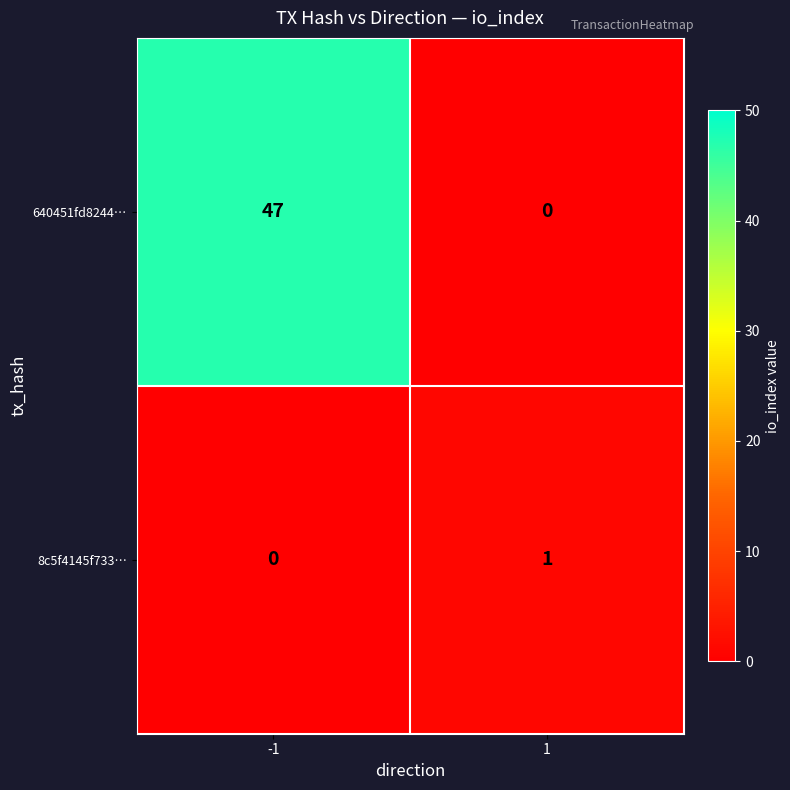

Count the number of categories in the chart.

2